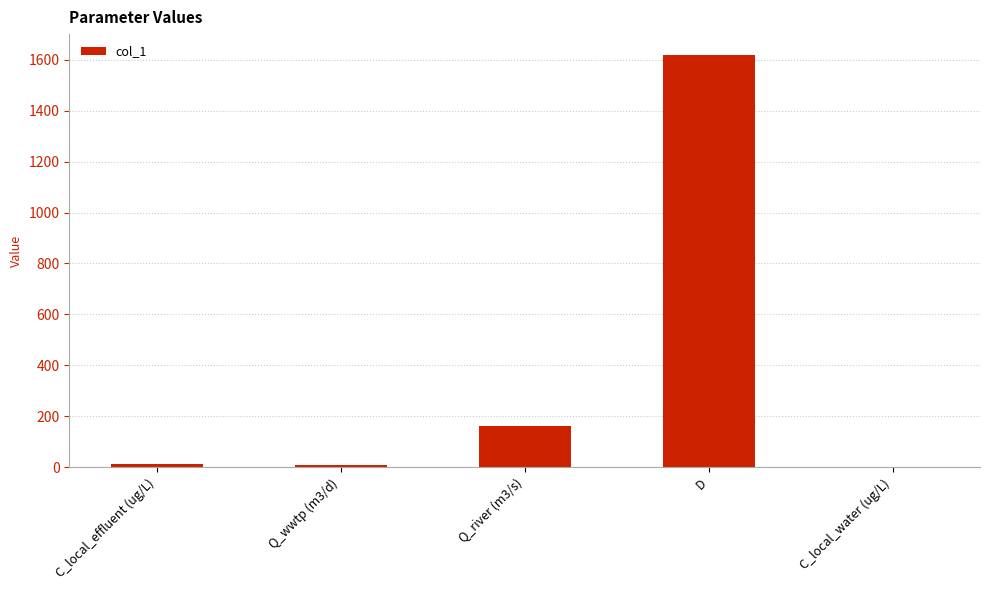

The chart shows a value of 2369.1 at D. True or false?

False